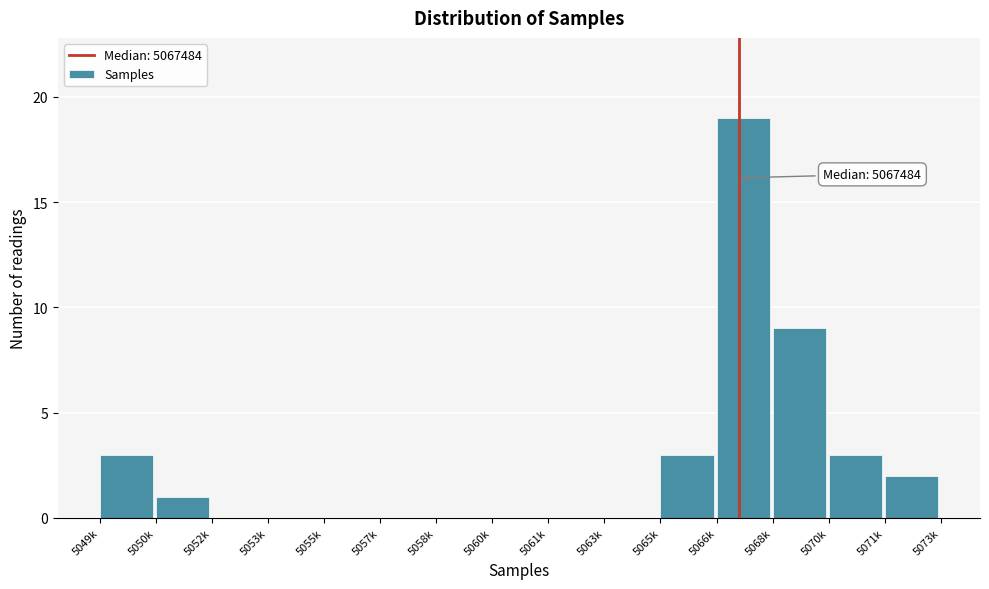

Reading right to left, what are all the values shown in this chart?

5071k=2	5070k=3	5068k=9	5066k=19	5065k=3	5063k=0	5061k=0	5060k=0	5058k=0	5057k=0	5055k=0	5053k=0	5052k=0	5050k=1	5049k=3